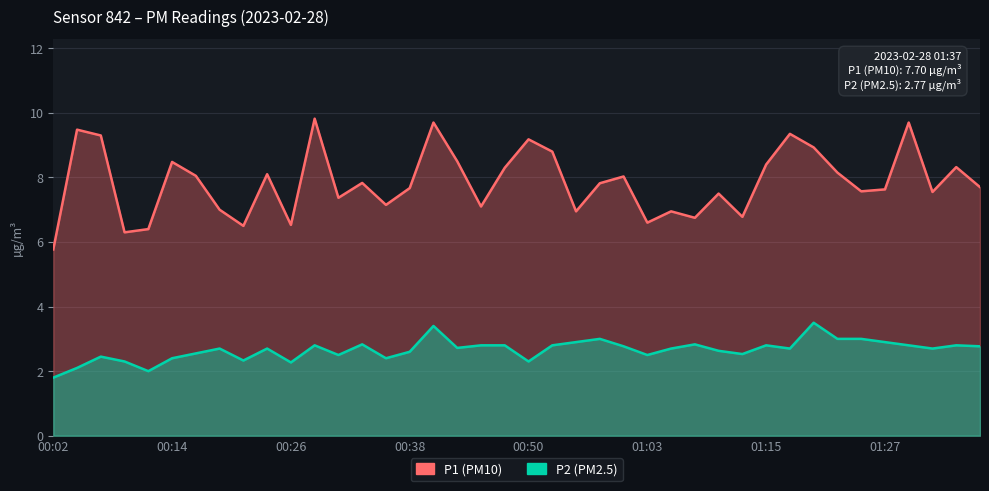

What is the highest value of the P1 series?

9.8